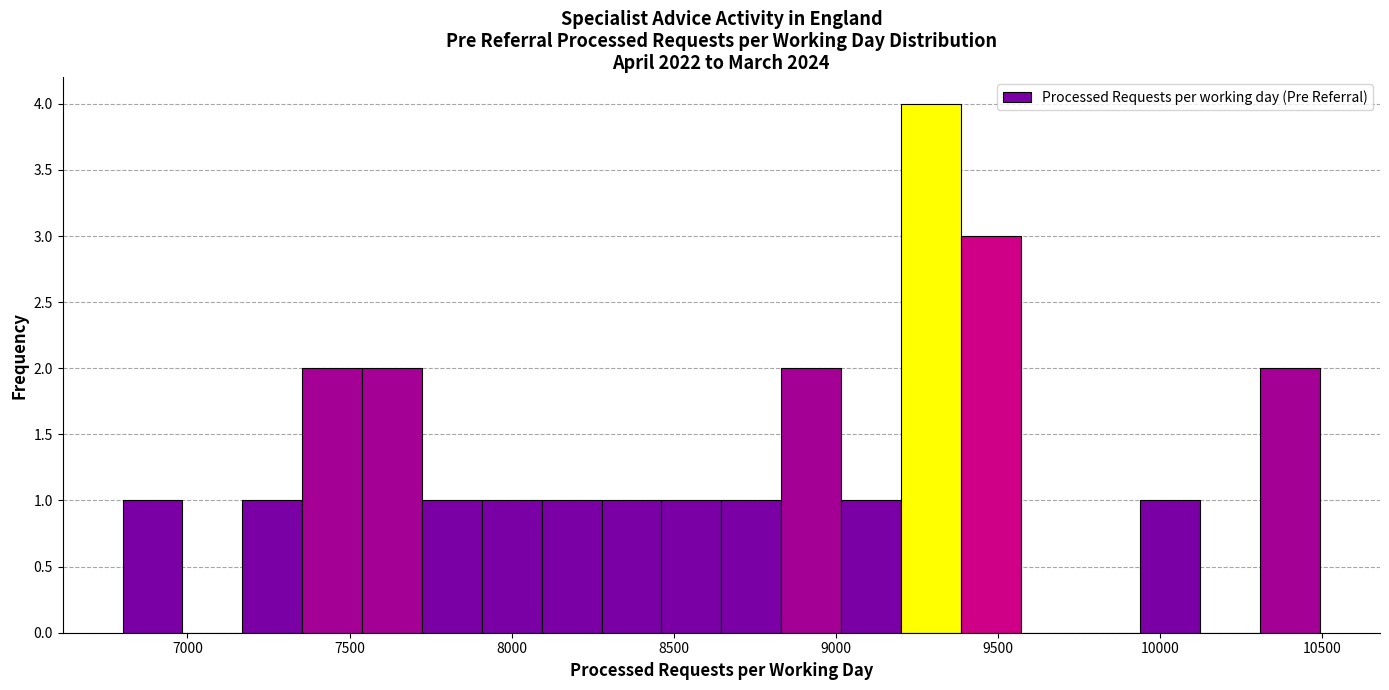

Read against the x-axis, roughly where is the centre of the tallest bar?

9300